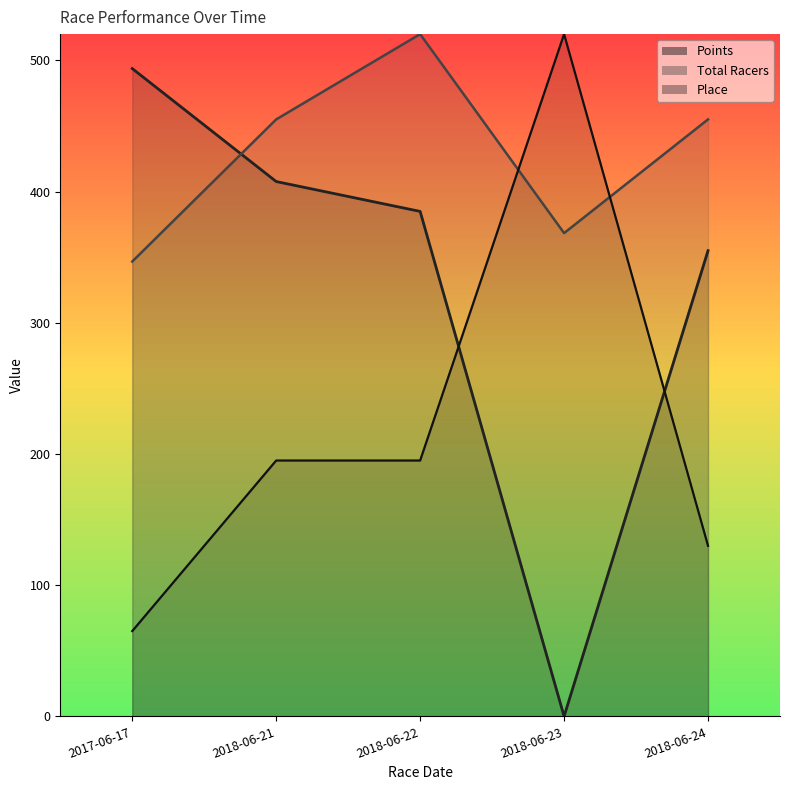

What is the maximum value shown in the chart?

520.0